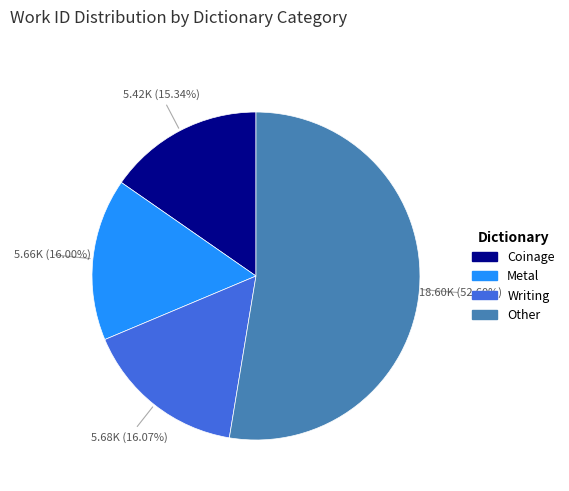

Is there a majority slice in this chart?

Yes